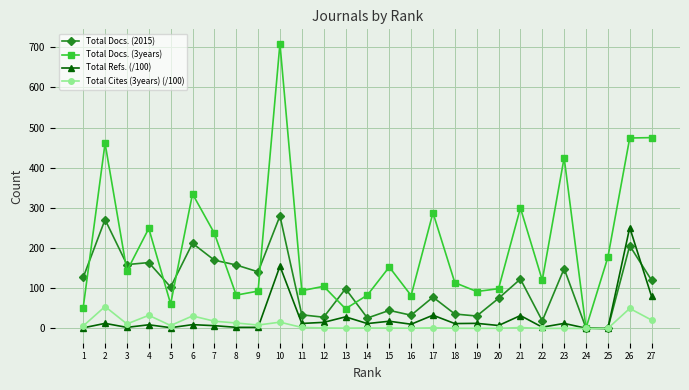

How many values in the Total Docs. (3years) series are below 120?

13